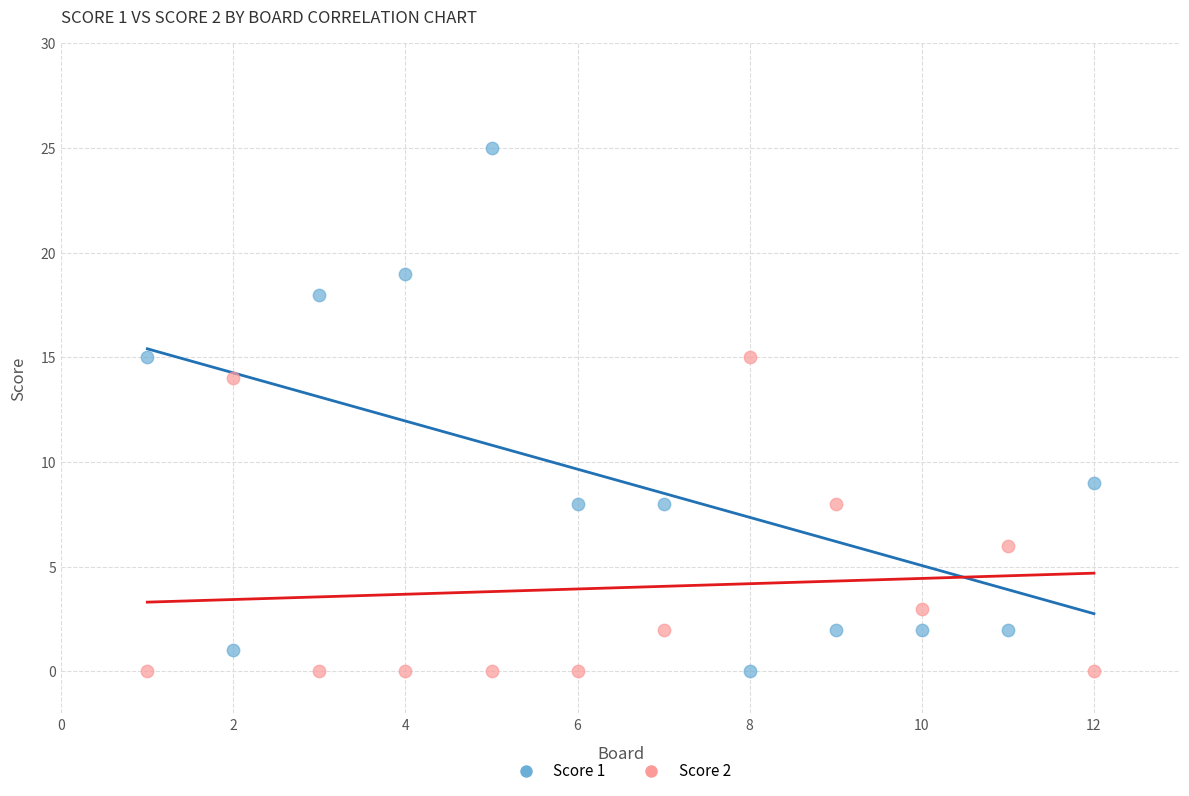

Which series has the widest spread of Y values?

Score 1